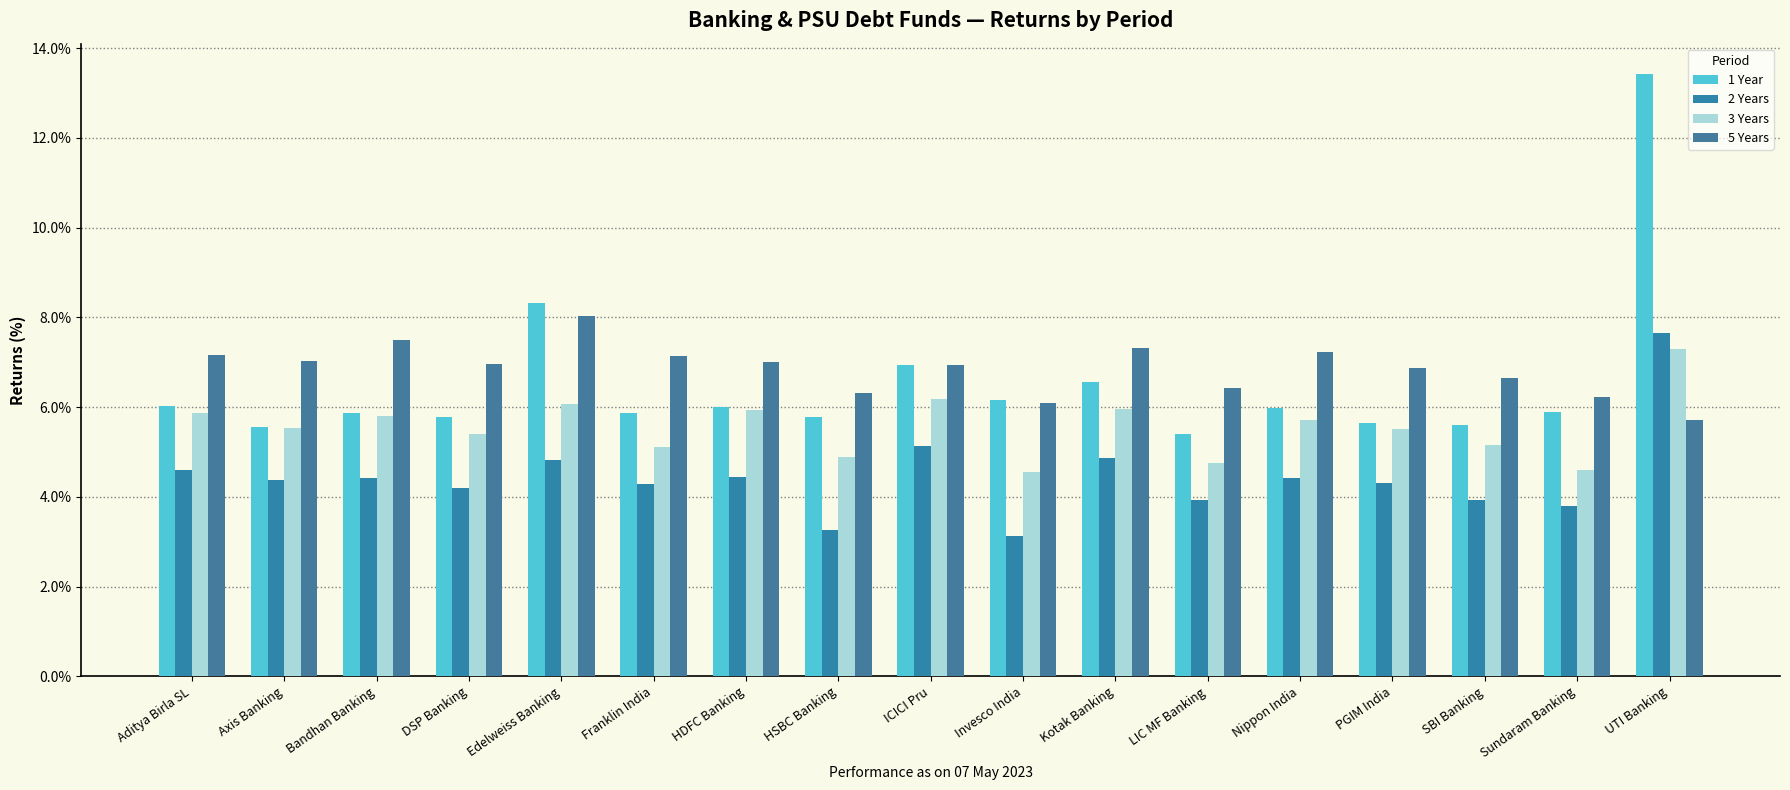

What is the difference between the maximum and second lowest values in the 2 Years series?

4.4